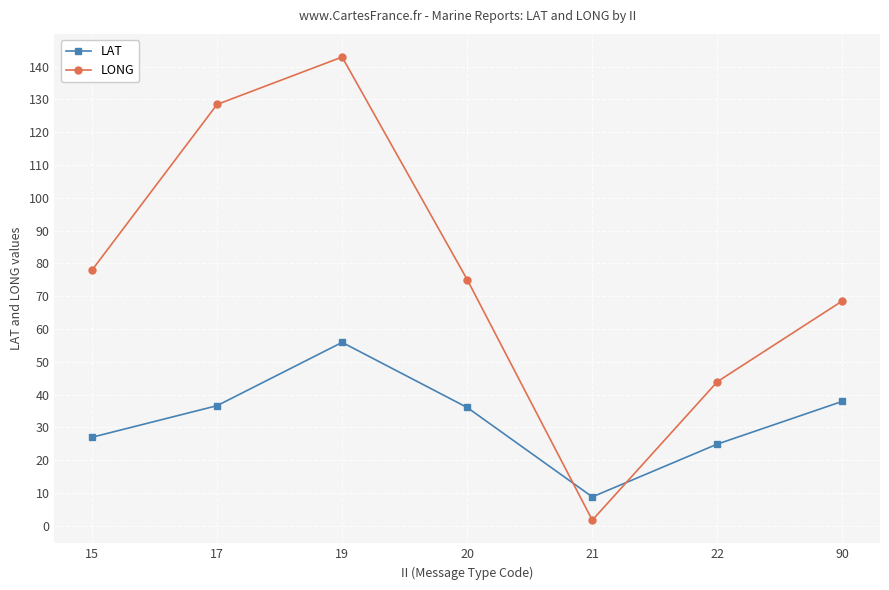

What is the lowest value of the LAT series?

8.8